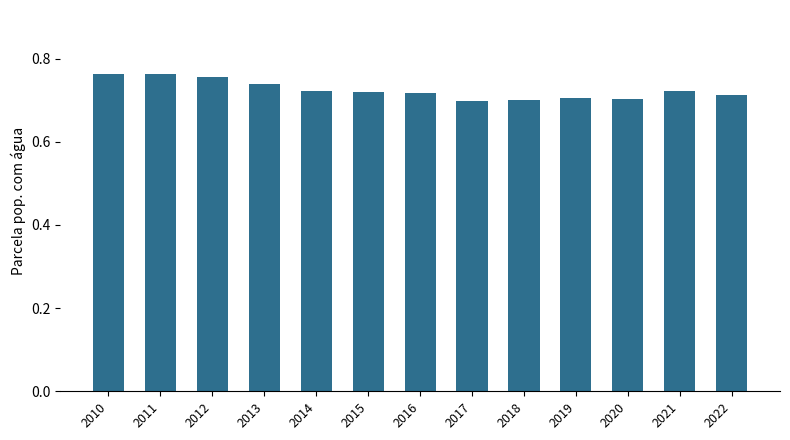

Count the values in the range 0 to 1.

13